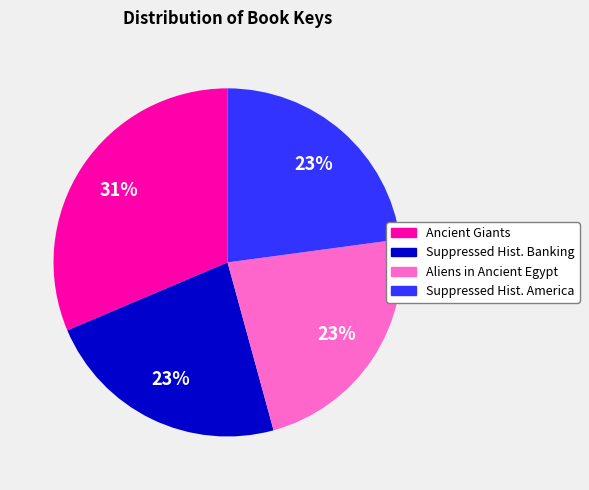

Count the number of slices in the pie.

4